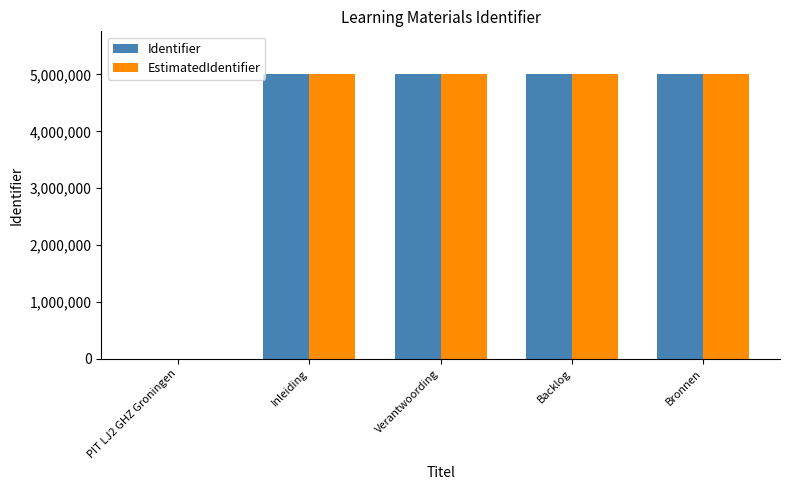

What is the difference between the Identifier values at PIT LJ2 GHZ Groningen and Inleiding?

5006304